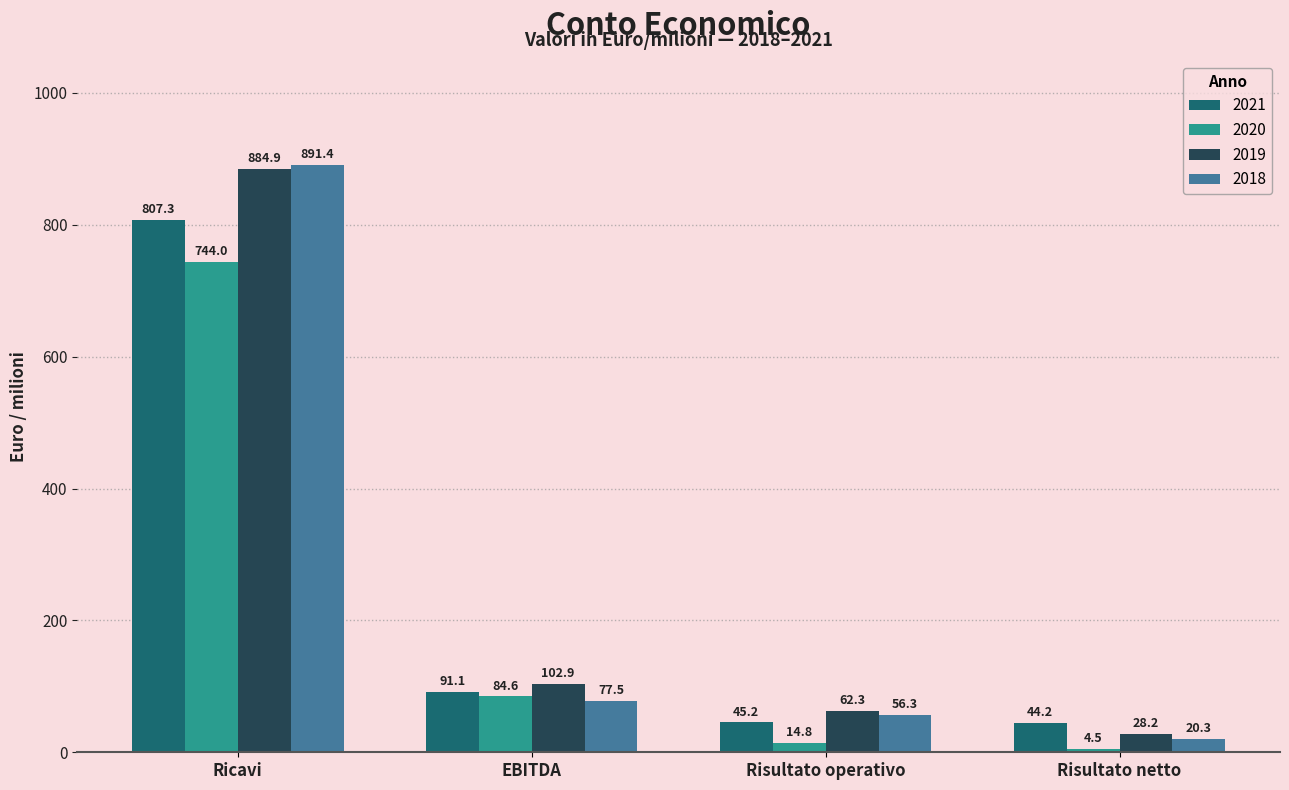

What is the approximate value of 2018 at EBITDA?

77.5